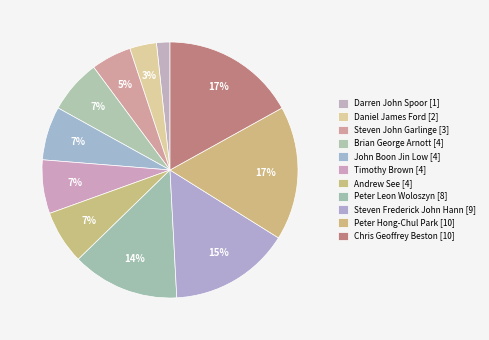

Count the number of slices in the pie.

11